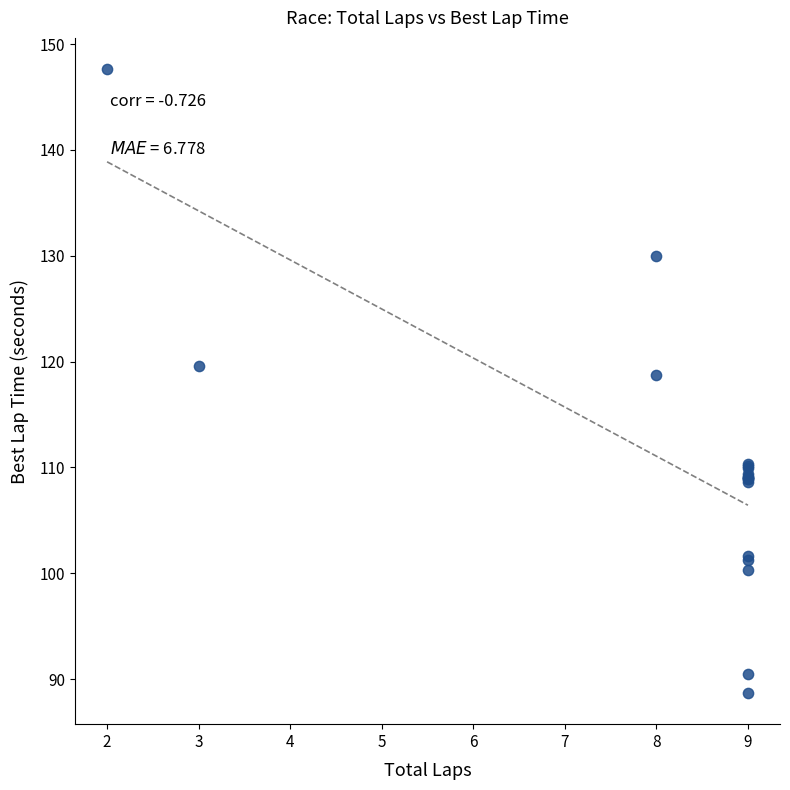

What Y value in the scatter plot is closest to 118?

118.8